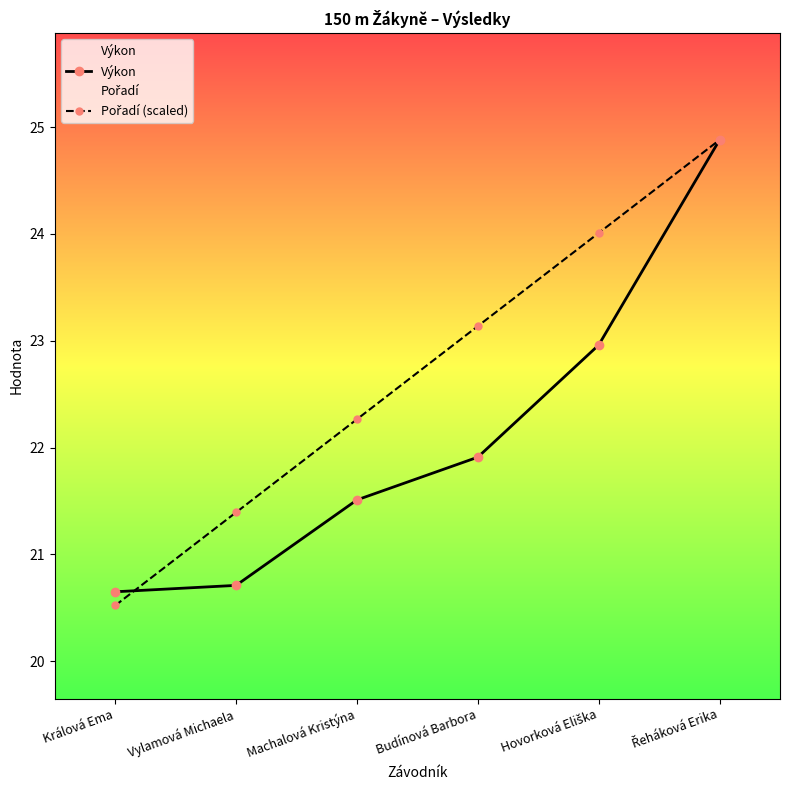

What is the maximum value shown in the chart?

24.9